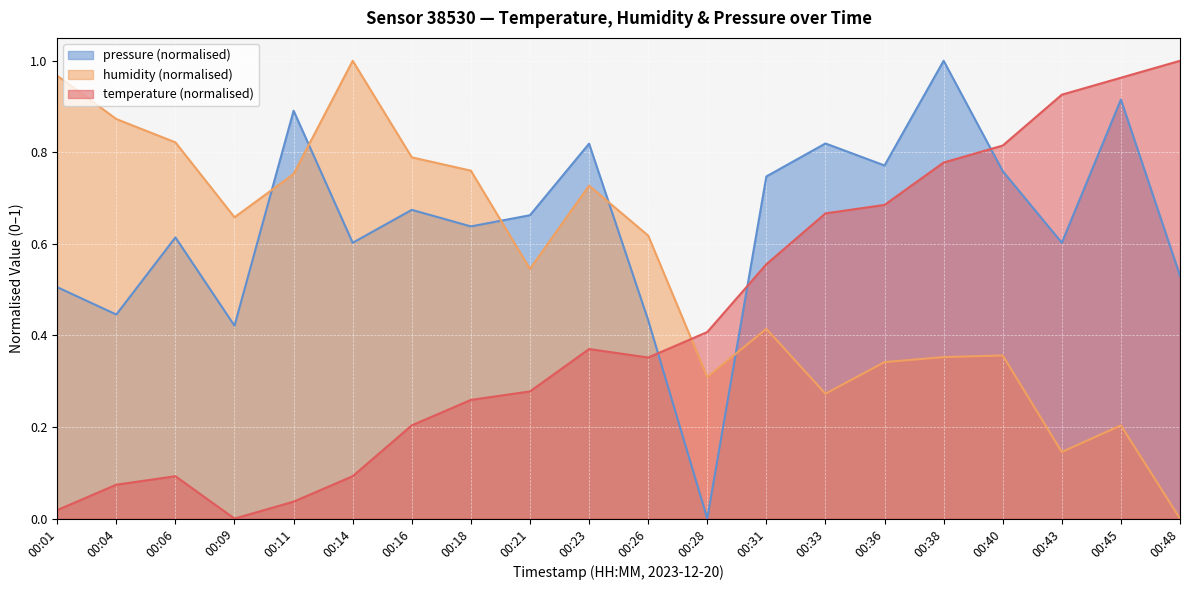

At 00:06, list the series in order from largest to smallest.

humidity (normalised), pressure (normalised), temperature (normalised)